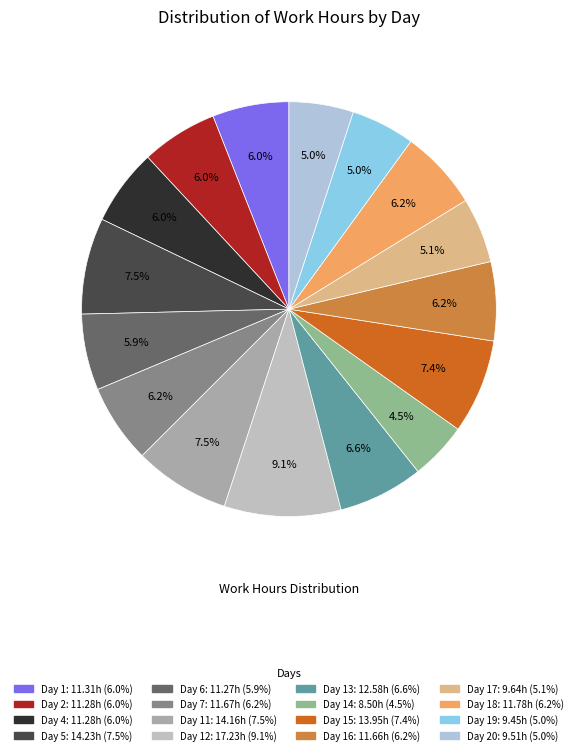

How many segments does this pie chart have?

16